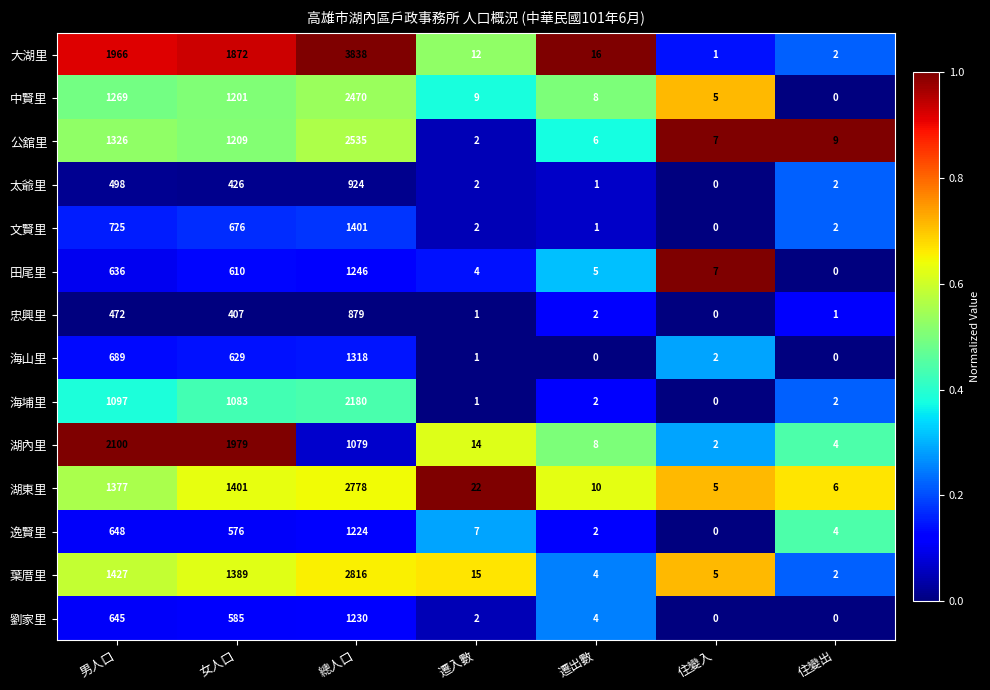

What is the maximum value for 海山里?

1318